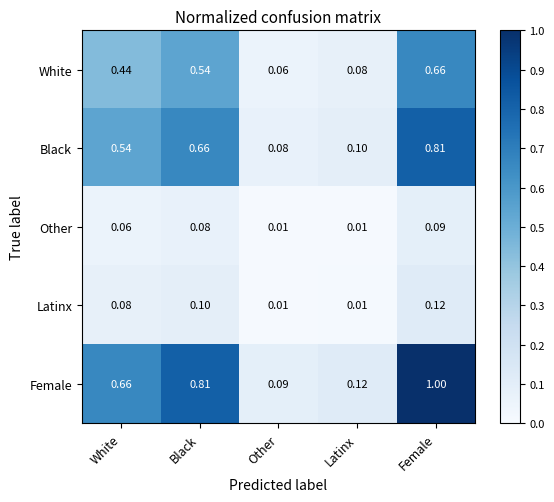

At which category is the sum across all series the highest?

Female